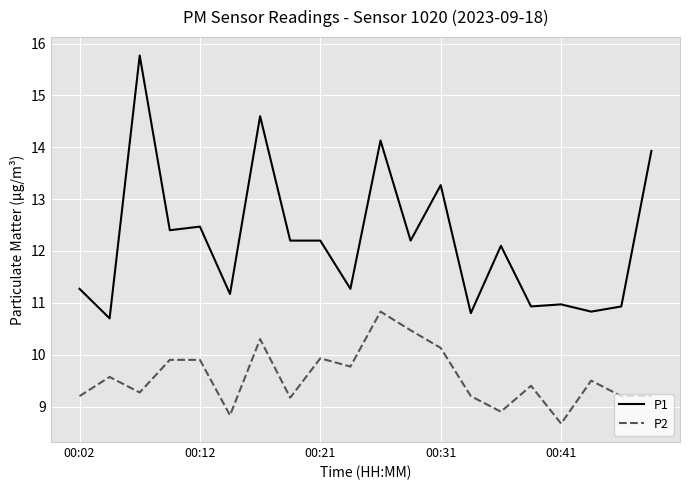

What is the sum of all P1 values?

244.1